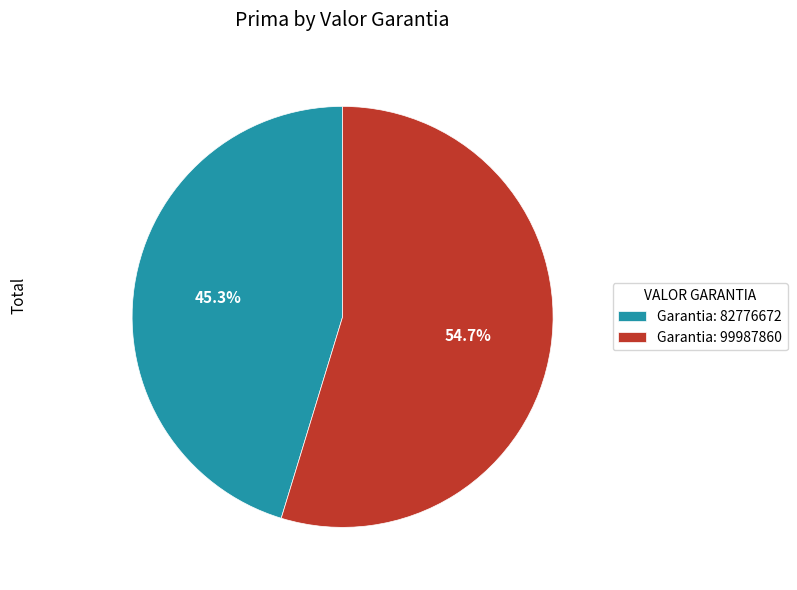

Is there a majority slice in this chart?

Yes